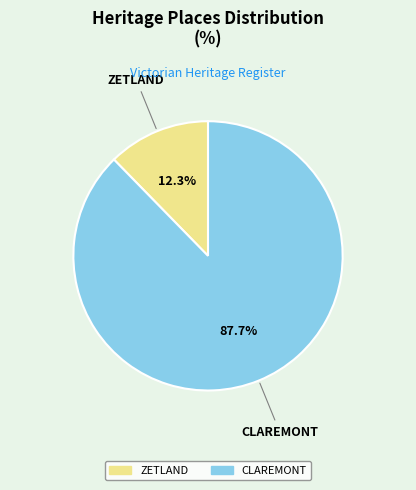

Rank the categories by value from lowest to highest.

ZETLAND, CLAREMONT